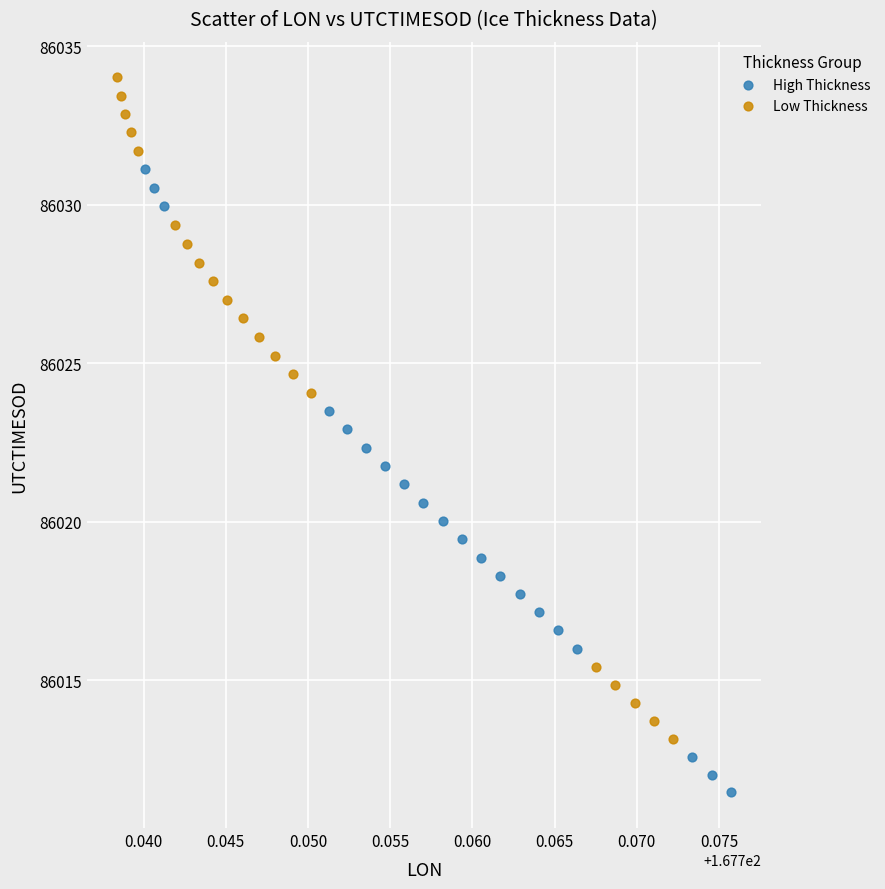

What are all the series names shown in the legend?

High Thickness, Low Thickness